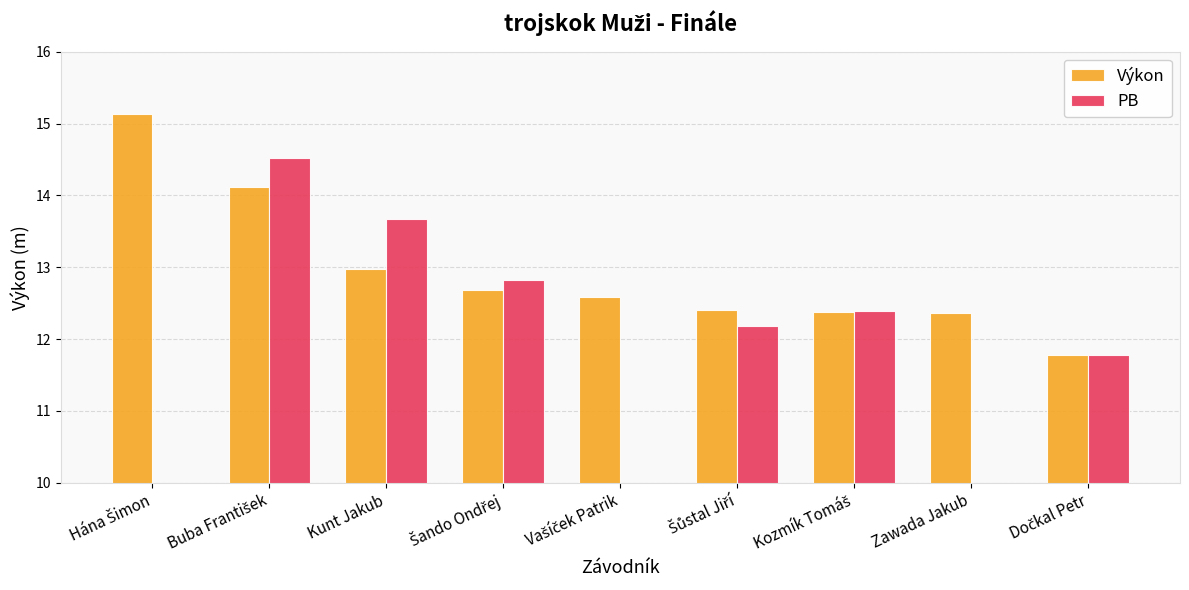

Which category has the highest value across all series?

Hána Šimon